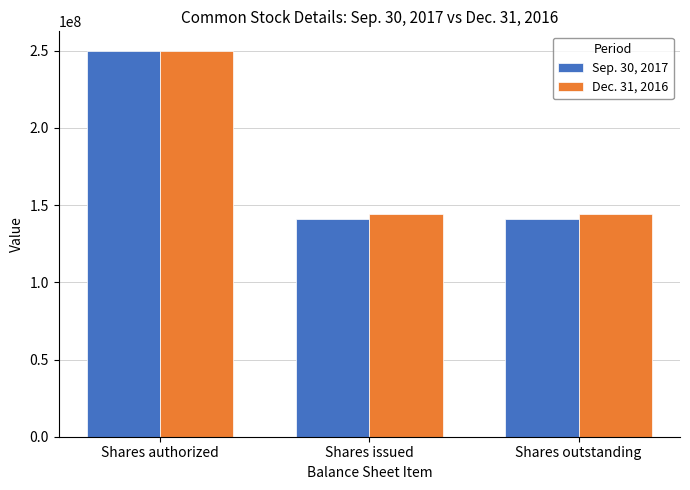

Is the value of Dec. 31, 2016 at Shares outstanding greater than the value of Sep. 30, 2017 at Shares issued?

Yes